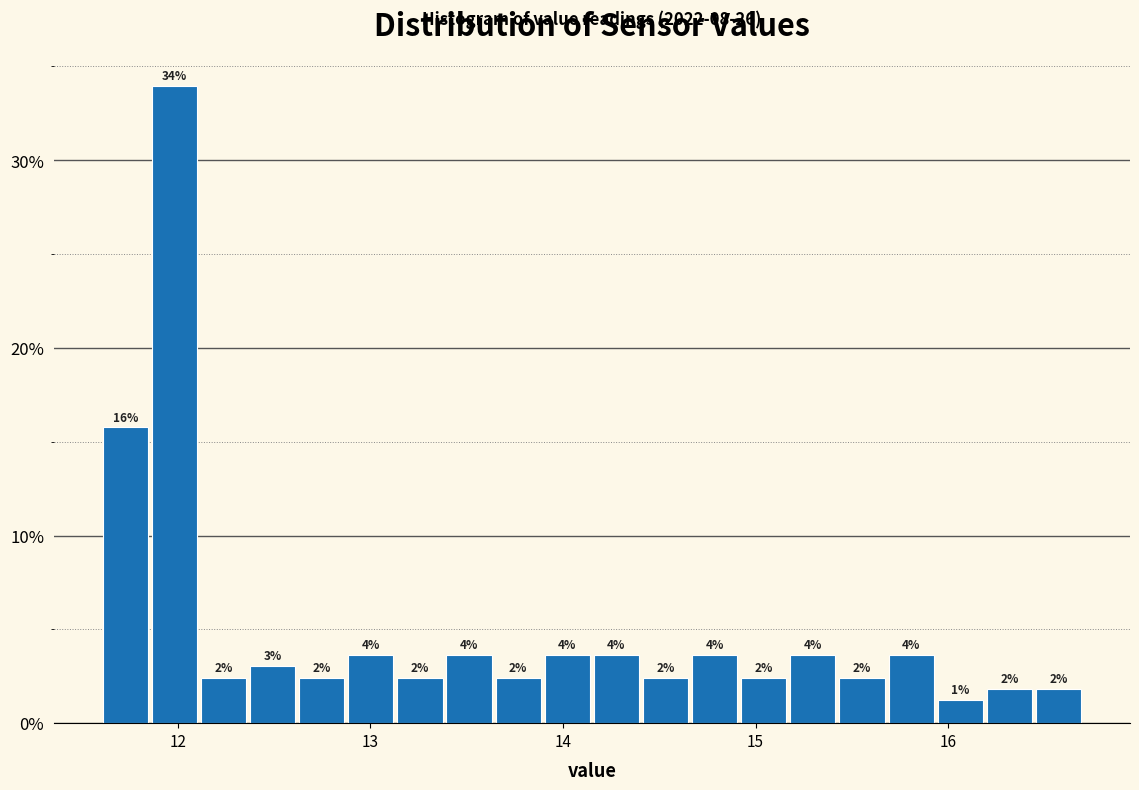

Around what value on the x-axis is the tallest bar? Give the approximate position of its centre, as read against the axis.

12.0